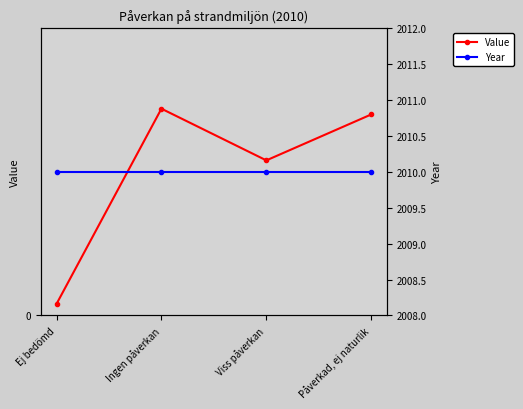

Rank the categories by Value value from lowest to highest.

Ej bedömd, Viss påverkan, Påverkad, ej naturlik, Ingen påverkan